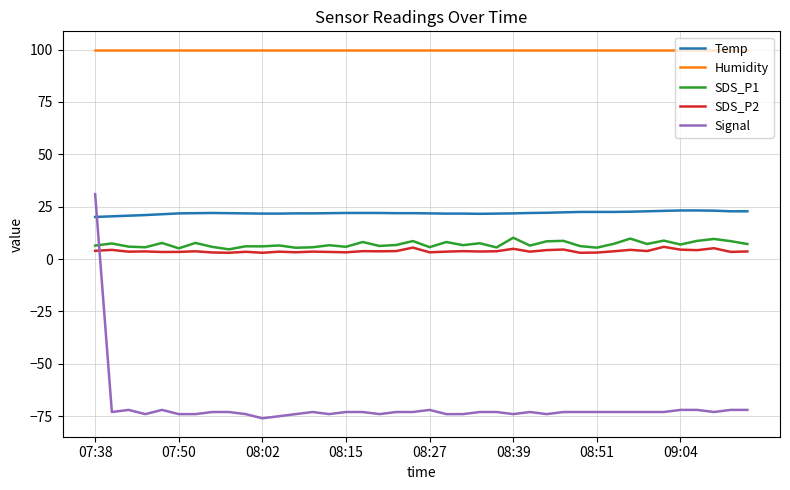

Which series has the largest range (max minus min)?

Signal